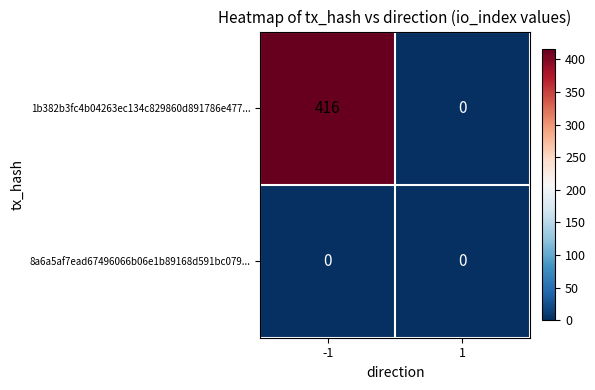

Which series has the widest spread of values?

1b382b3fc4b04263ec134c829860d891786e477...